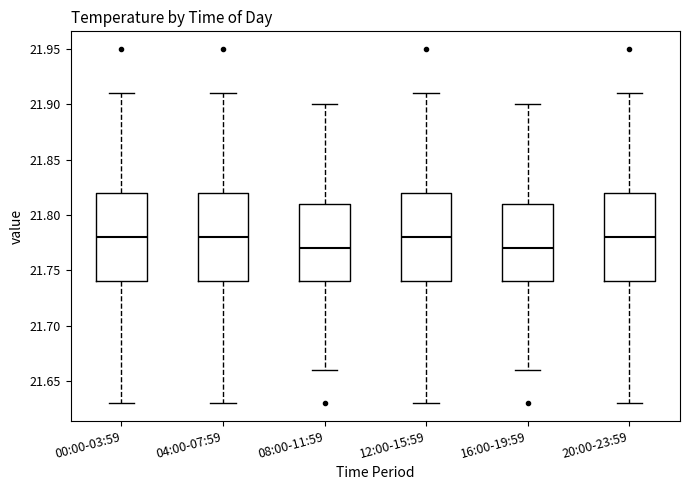

Where does the median line of the box for 08:00-11:59 sit on the y-axis? The values are not printed on the chart, so give them approximately, as read against the axis.

21.77